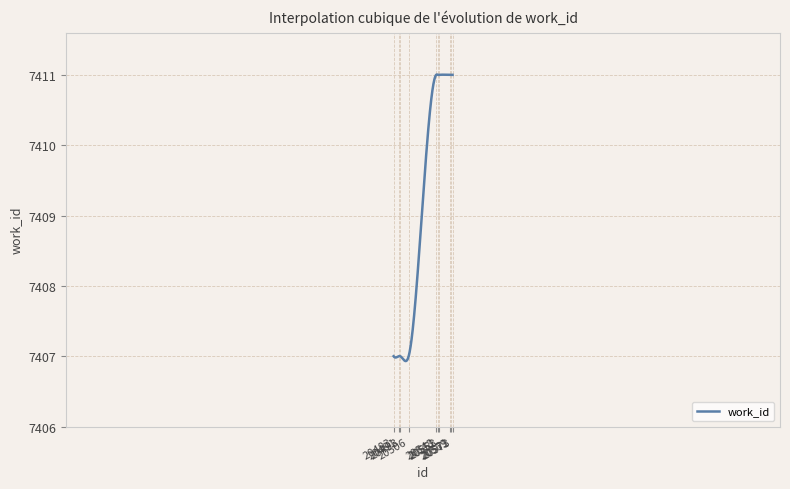

What is the difference between the maximum and minimum values?

4.1